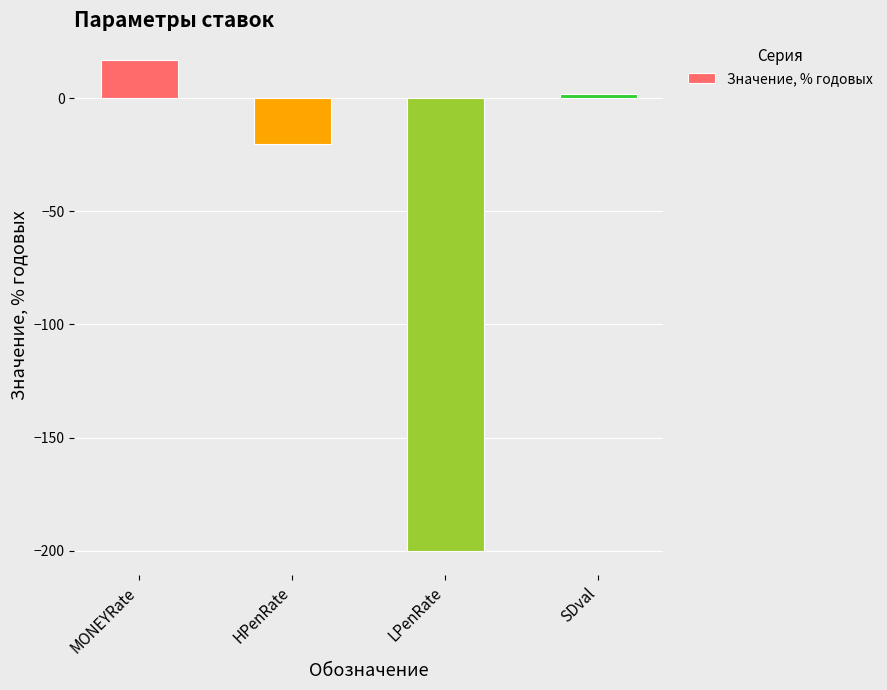

What is the sum of all values?

-201